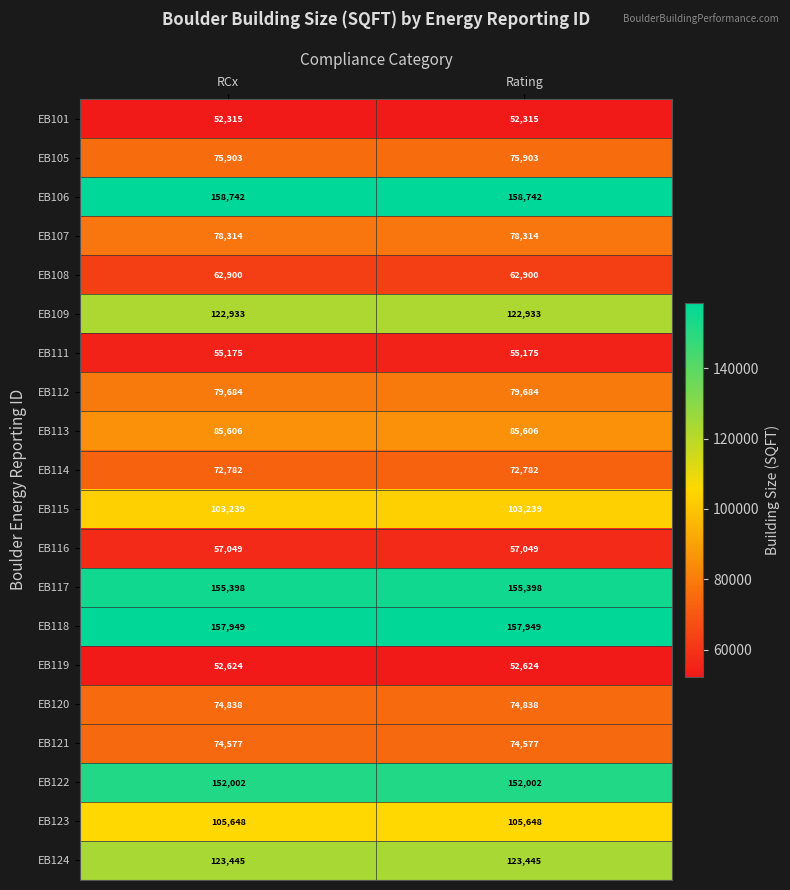

The value of EB108 at RCx is 89804. True or false?

False